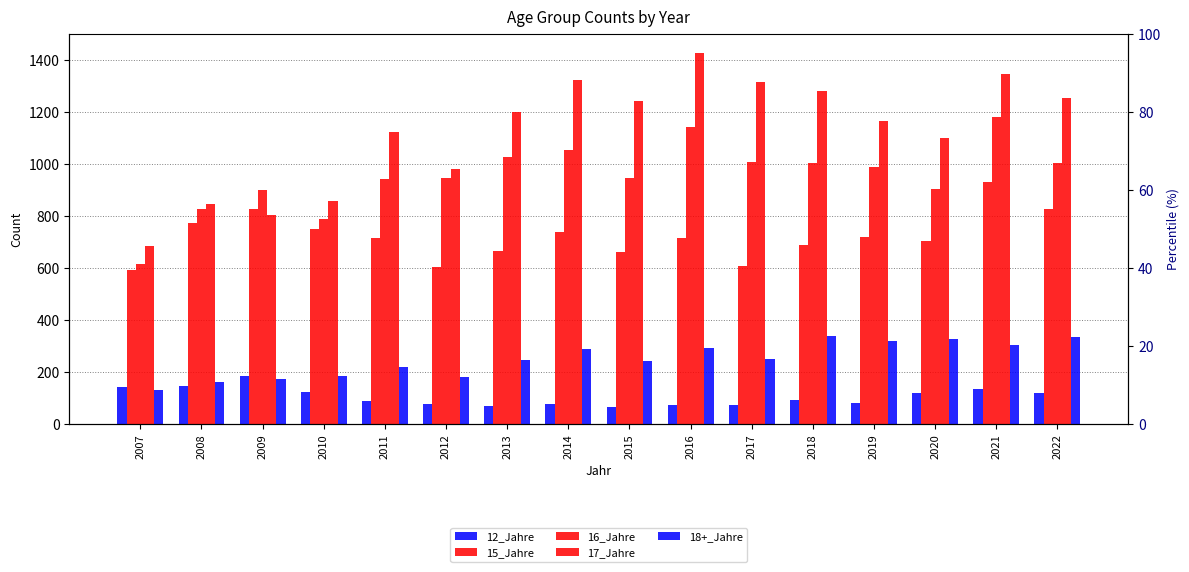

Which has a higher value, 2011 or 2010?

2010